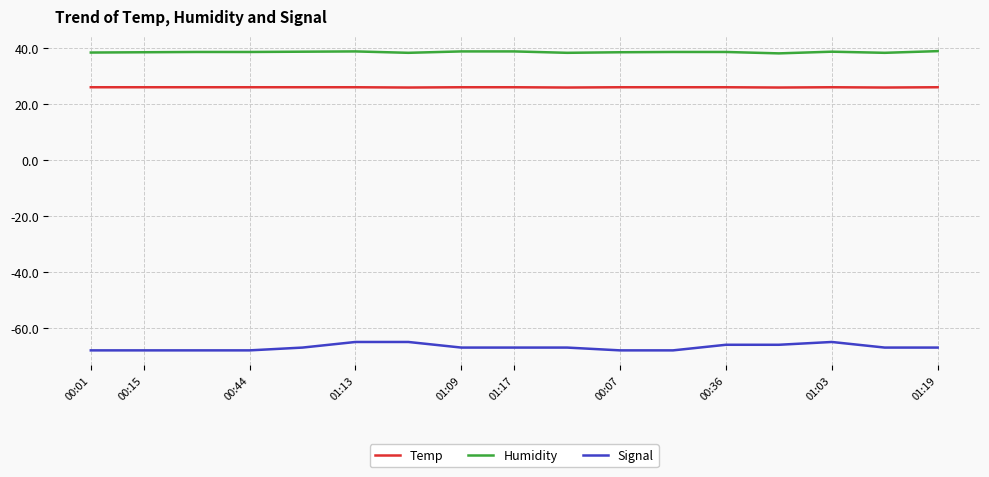

What is the maximum value shown in the chart?

38.9